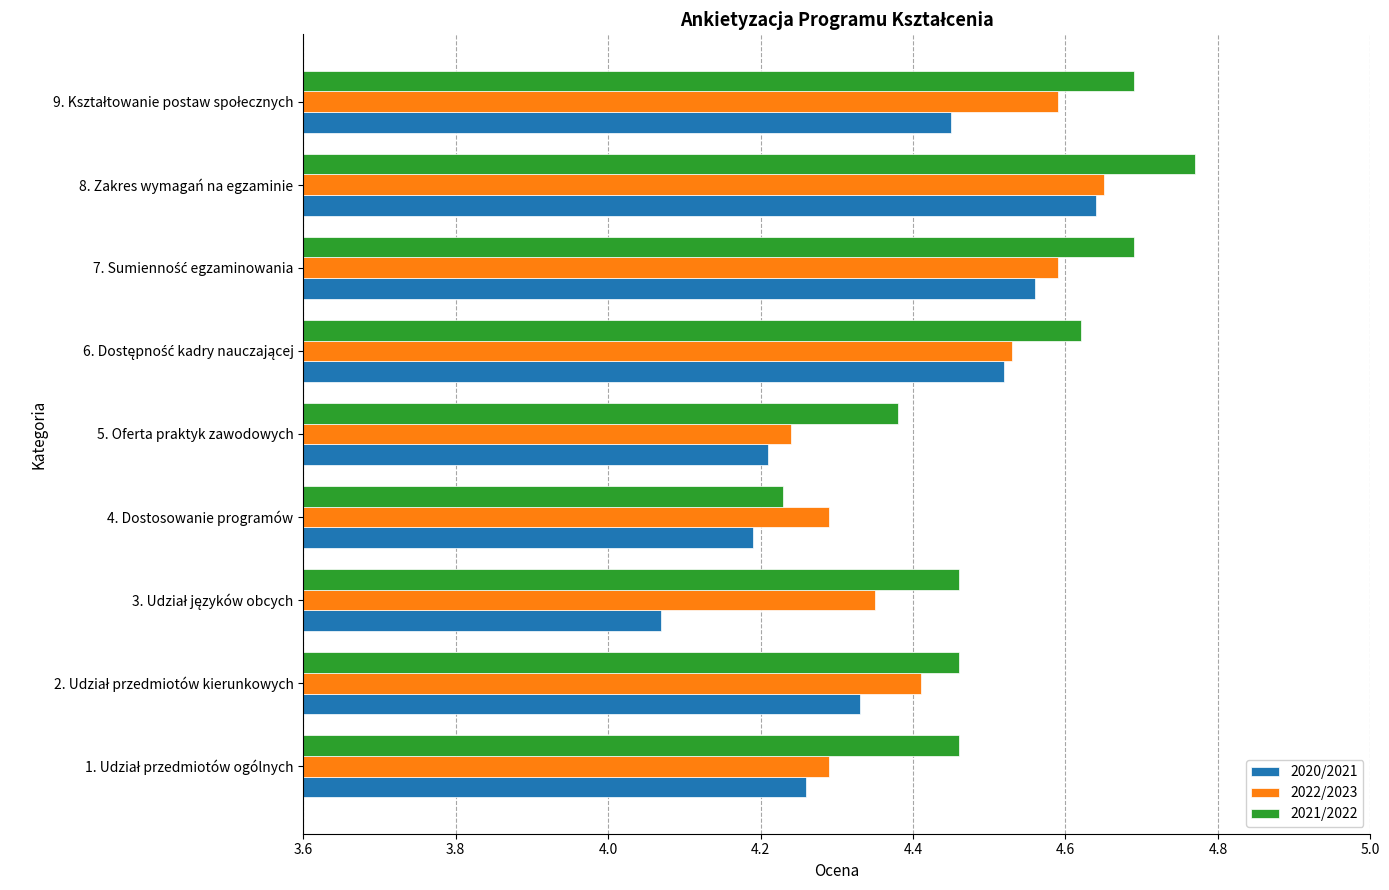

What is the difference between the maximum and minimum values in the 2021/2022 series?

0.5